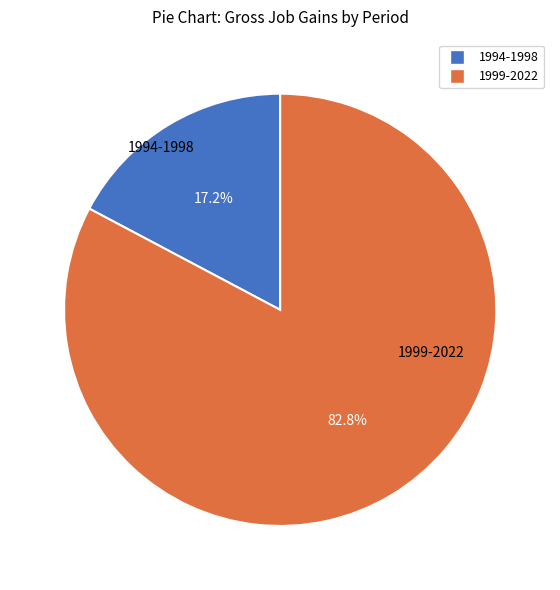

Rank the categories by value from lowest to highest.

1994-1998, 1999-2022